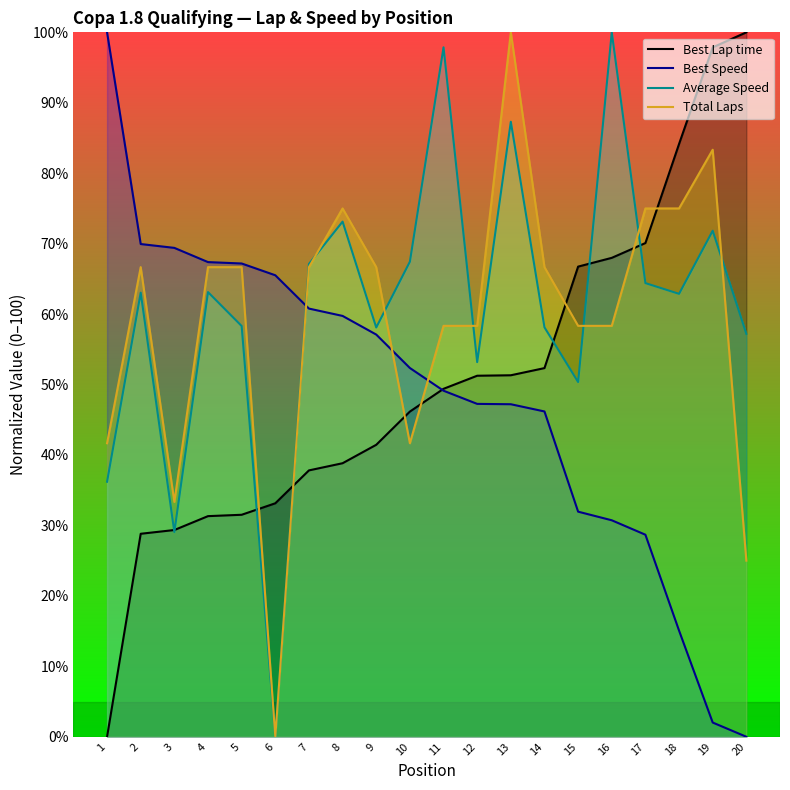

Reading right to left, what are all the values shown in this chart?

Total Laps: 25.0	83.3	75.0	75.0	58.3	58.3	66.7	100.0	58.3	58.3	41.7	66.7	75.0	66.7	0.0	66.7	66.7	33.3	66.7	41.7
Best Lap time: 100.0	97.9	84.2	70.1	68.0	66.7	52.3	51.3	51.3	49.4	46.2	41.4	38.8	37.8	33.1	31.5	31.3	29.3	28.8	0.0
Best Speed: 0.0	2.0	15.1	28.7	30.7	32.0	46.2	47.2	47.3	49.1	52.3	57.1	59.7	60.8	65.5	67.2	67.4	69.4	69.9	100.0
Average Speed: 57.2	71.8	62.9	64.4	100.0	50.4	58.1	87.3	53.2	97.9	67.4	58.1	73.1	67.1	0.0	58.3	63.1	29.1	63.0	36.2